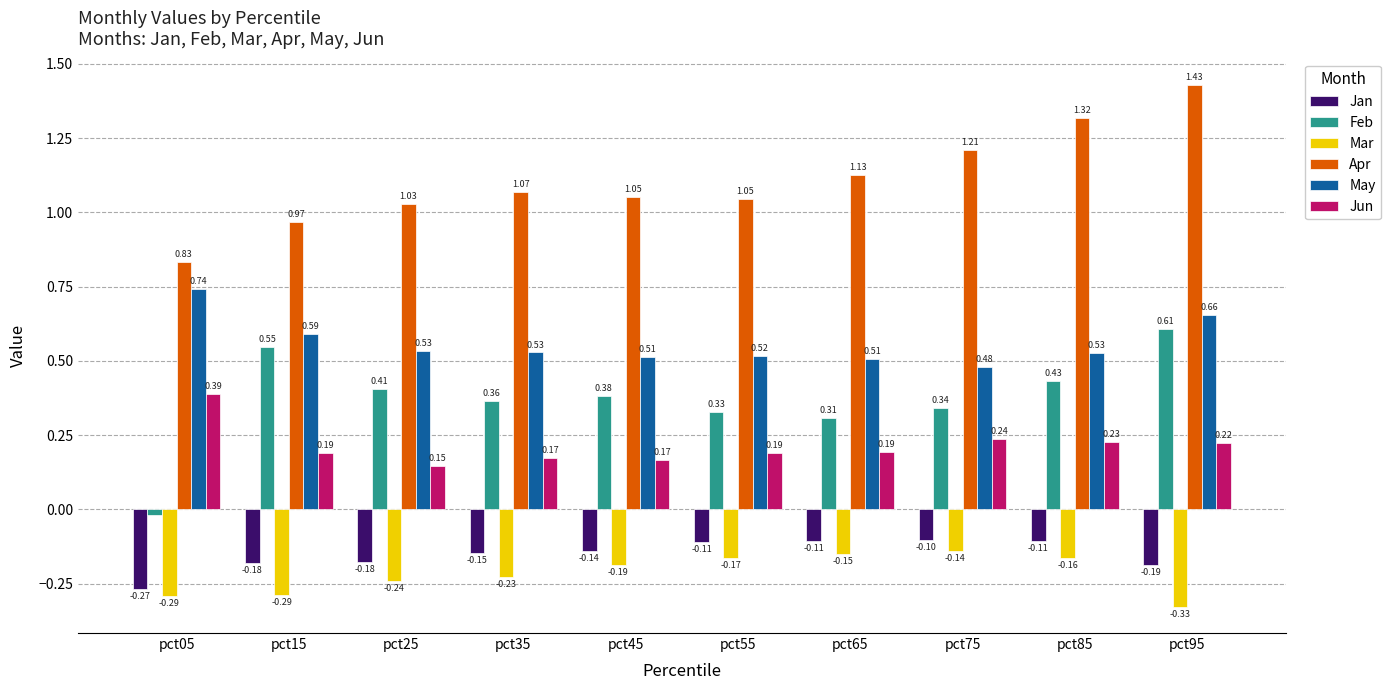

At which category is the sum across all series the highest?

pct95